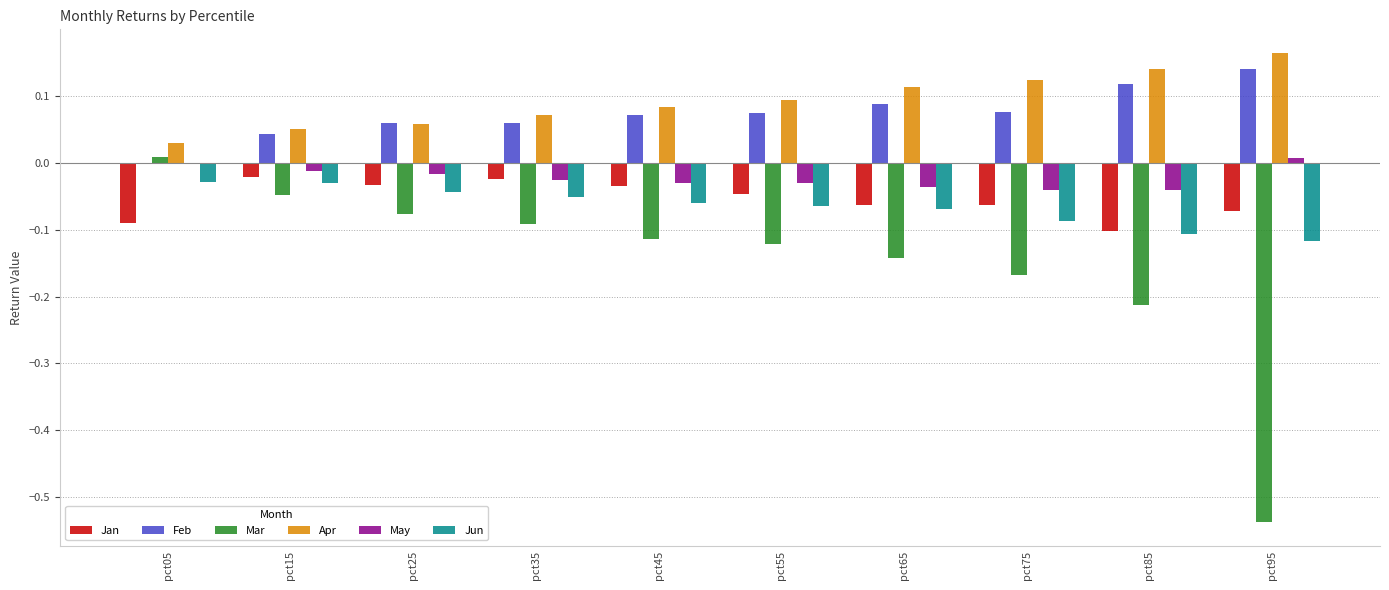

The Jun series shows -0.0 at pct05. True or false?

True